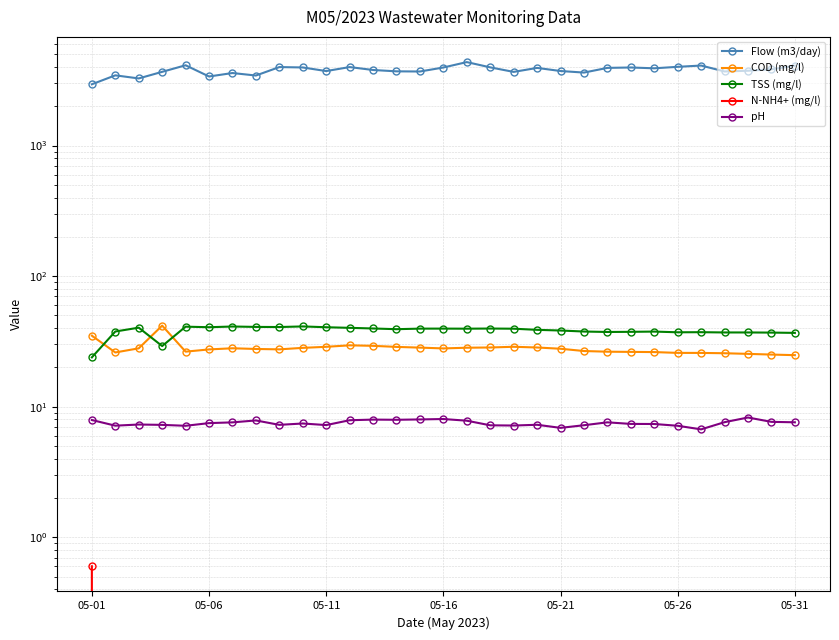

What is the maximum value for TSS (mg/l)?

41.2